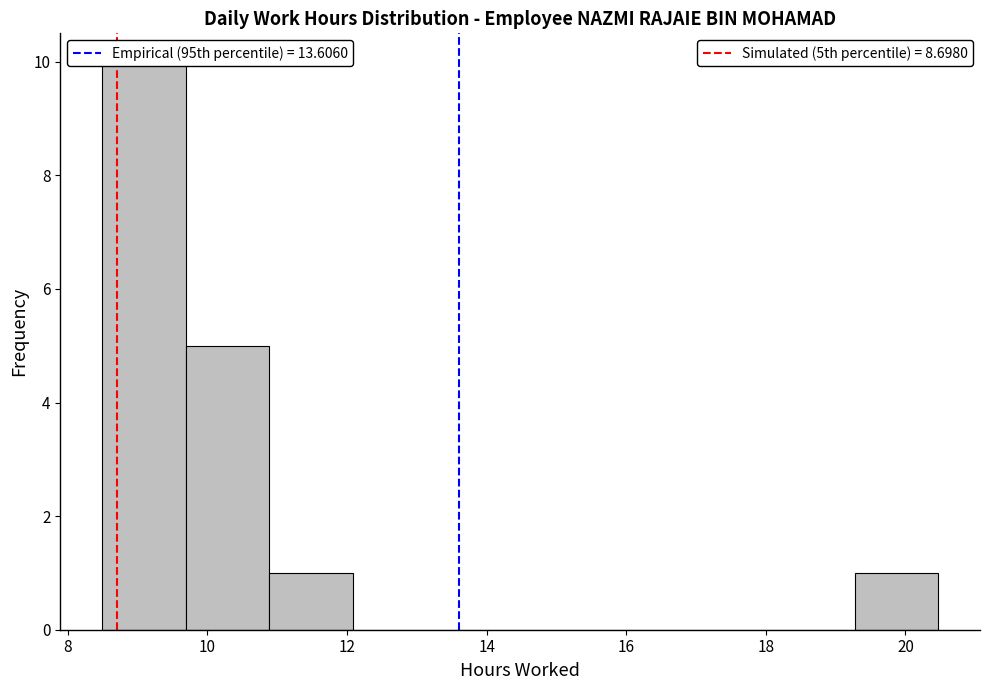

Over which range of the x-axis is the bar tallest?

8.4 to 9.6